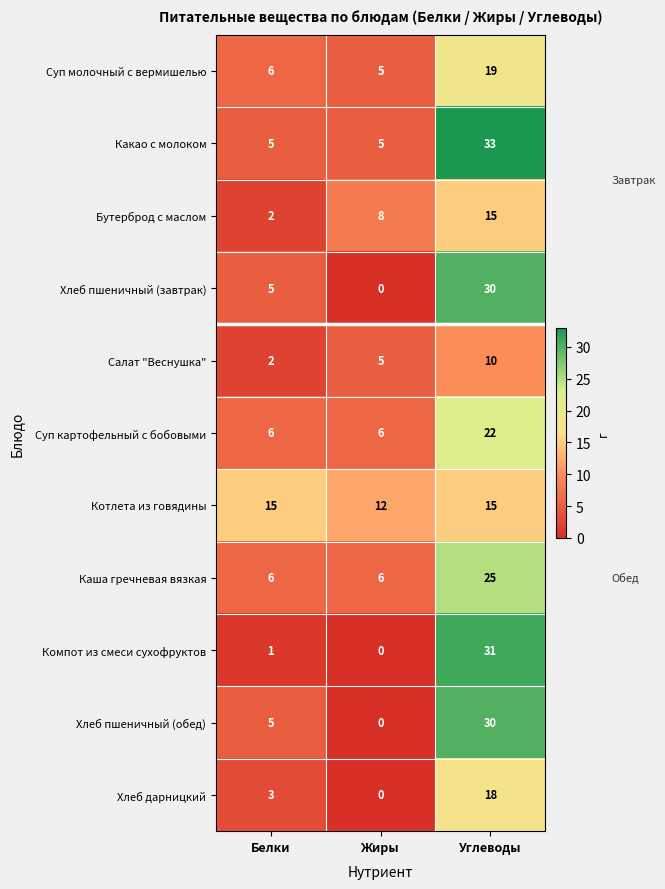

Rank the categories by Компот из смеси сухофруктов value from lowest to highest.

Жиры, Белки, Углеводы